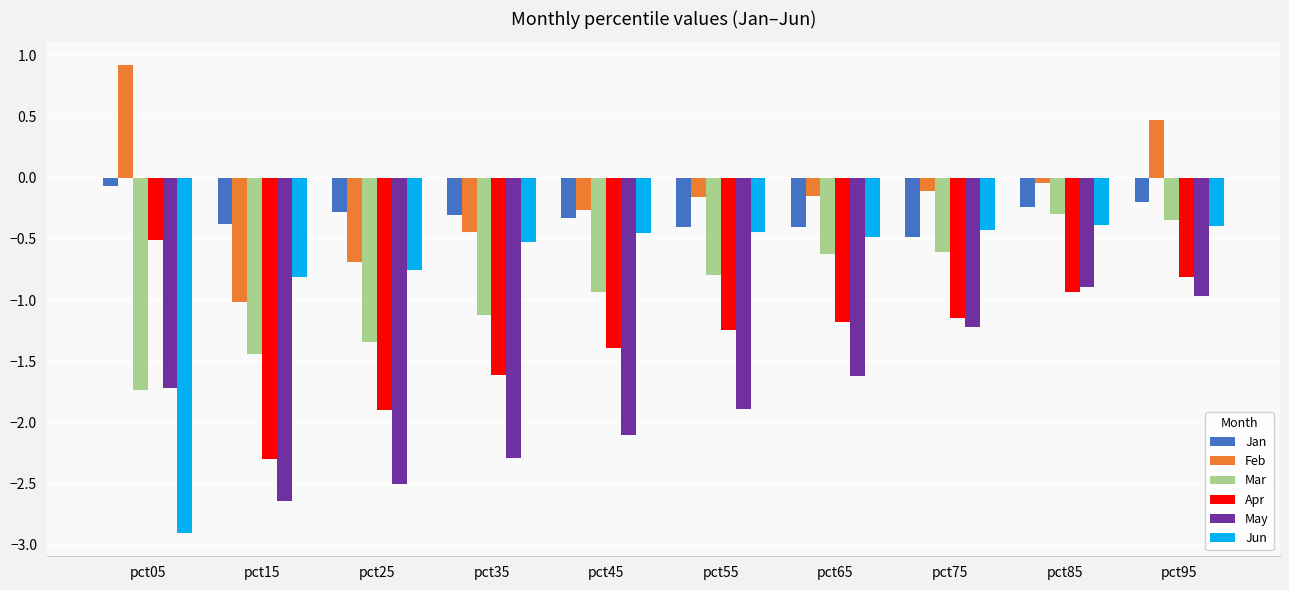

Which category has the lowest value in the Jun series?

pct05